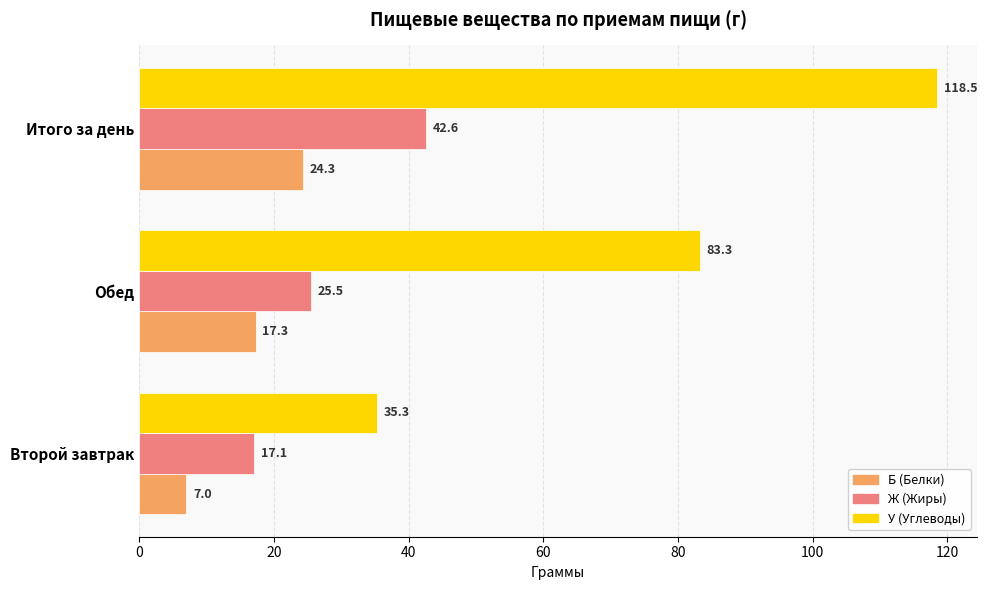

Is the value of У (Углеводы) at Обед greater than the value of Б (Белки) at Итого за день?

Yes